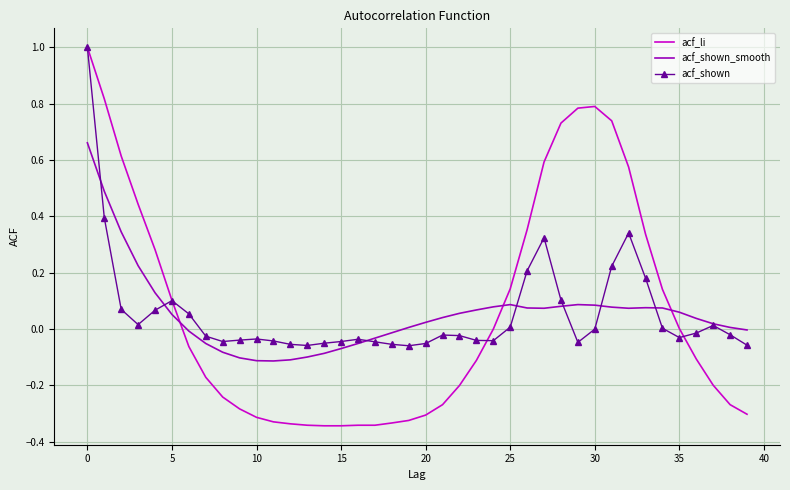

Which series has the largest range (max minus min)?

acf_li